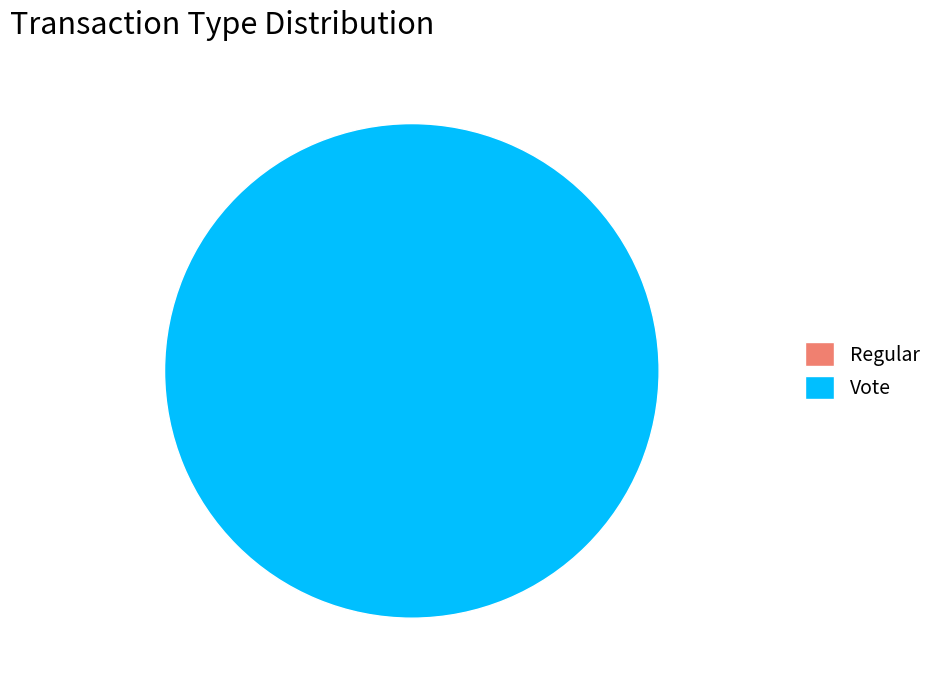

Do Vote and Regular together represent more than half of the pie?

Yes